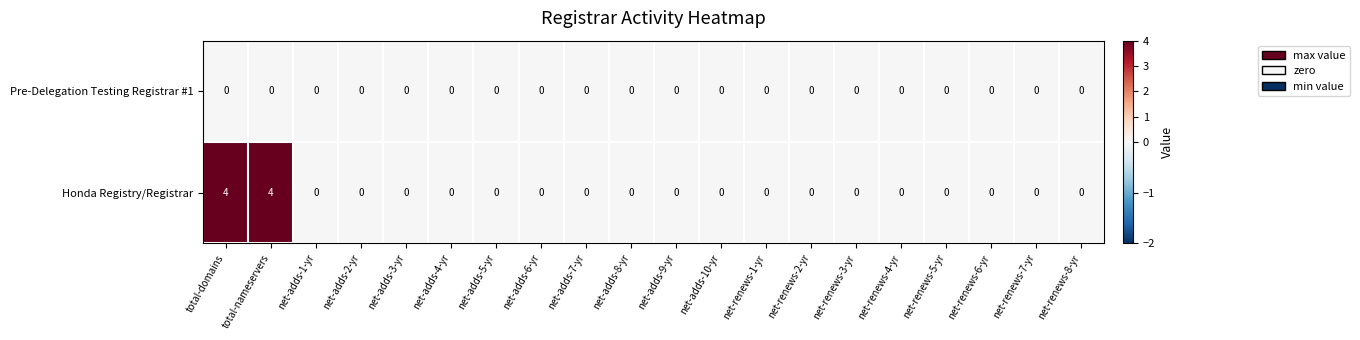

Which series has the largest range (max minus min)?

Honda Registry/Registrar